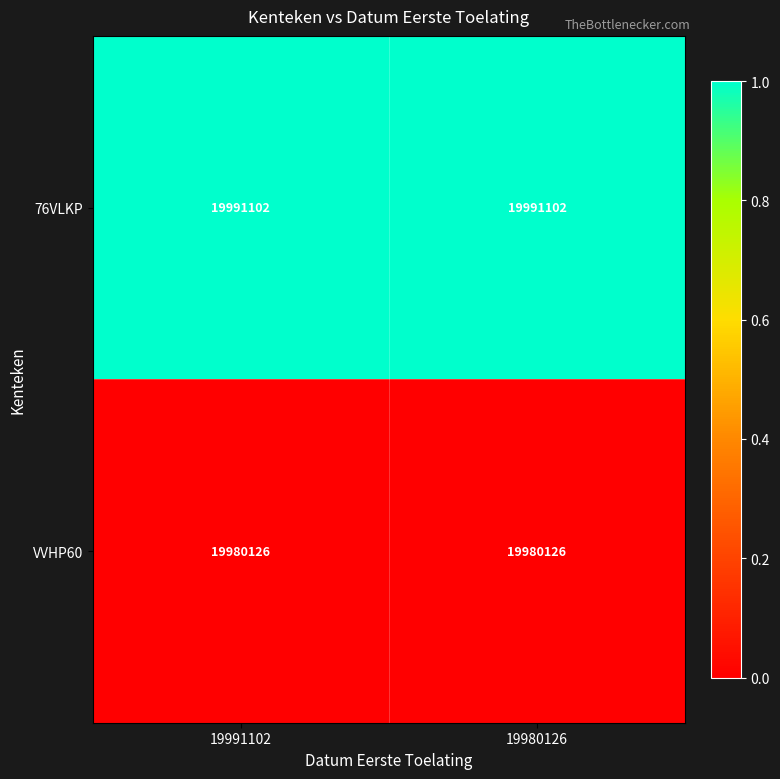

What is the total value across all series at 19980126?

39971228